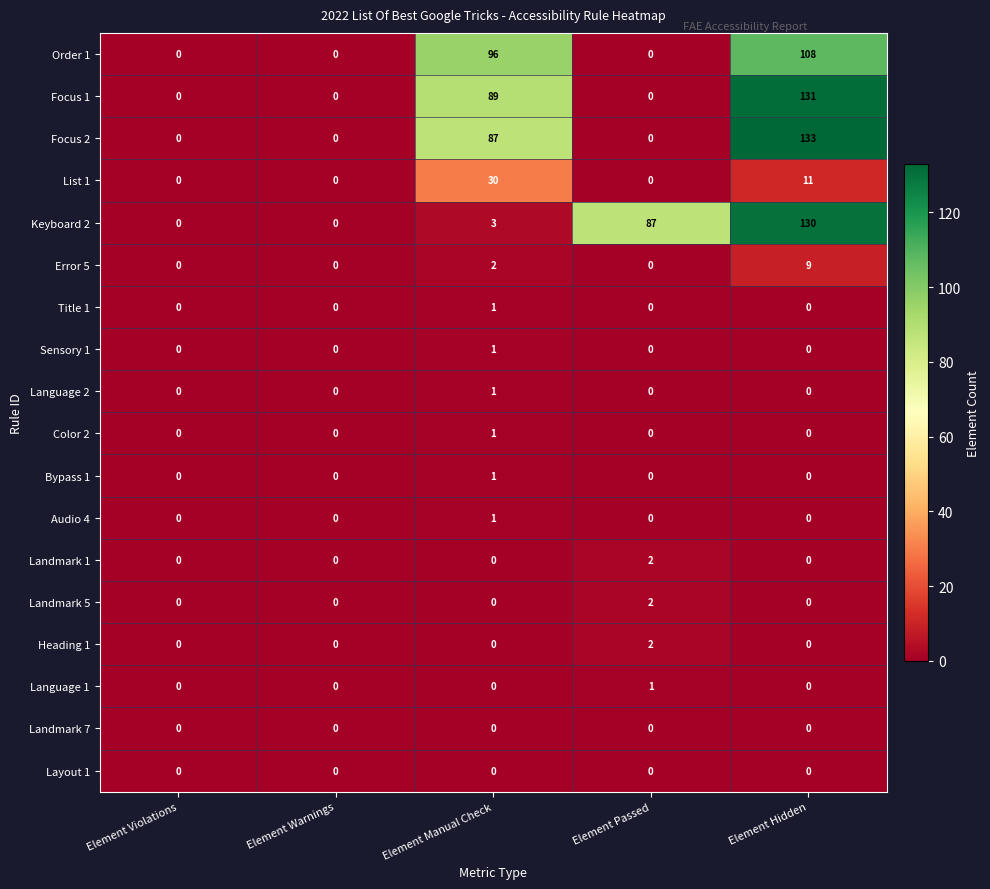

Which series has the largest range (max minus min)?

Focus 2